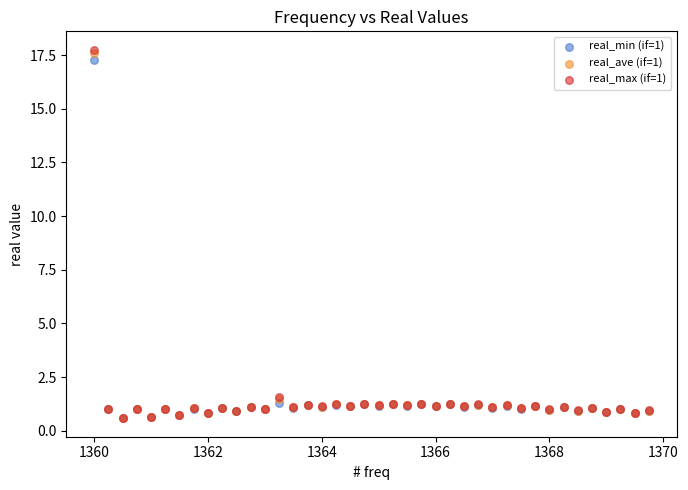

Which series has the largest Y range (max minus min)?

real_max (if=1)